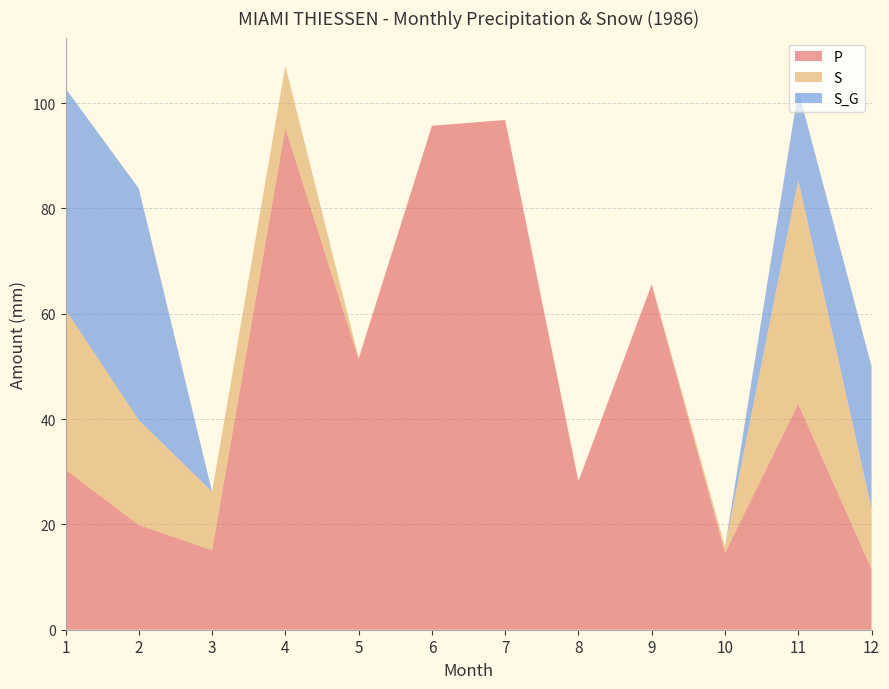

Reading left to right, what are all the values shown in this chart?

P: 1=30.4	2=19.9	3=15.1	4=95.3	5=51.4	6=95.7	7=96.8	8=28.2	9=65.6	10=14.6	11=42.9	12=11.5
S: 1=30.4	2=19.9	3=11.1	4=11.8	5=0.2	6=0.0	7=0.0	8=0.0	9=0.0	10=1.2	11=42.5	12=11.5
S_G: 1=42.0	2=44.0	3=0.0	4=0.0	5=0.0	6=0.0	7=0.0	8=0.0	9=0.0	10=0.0	11=17.0	12=27.0